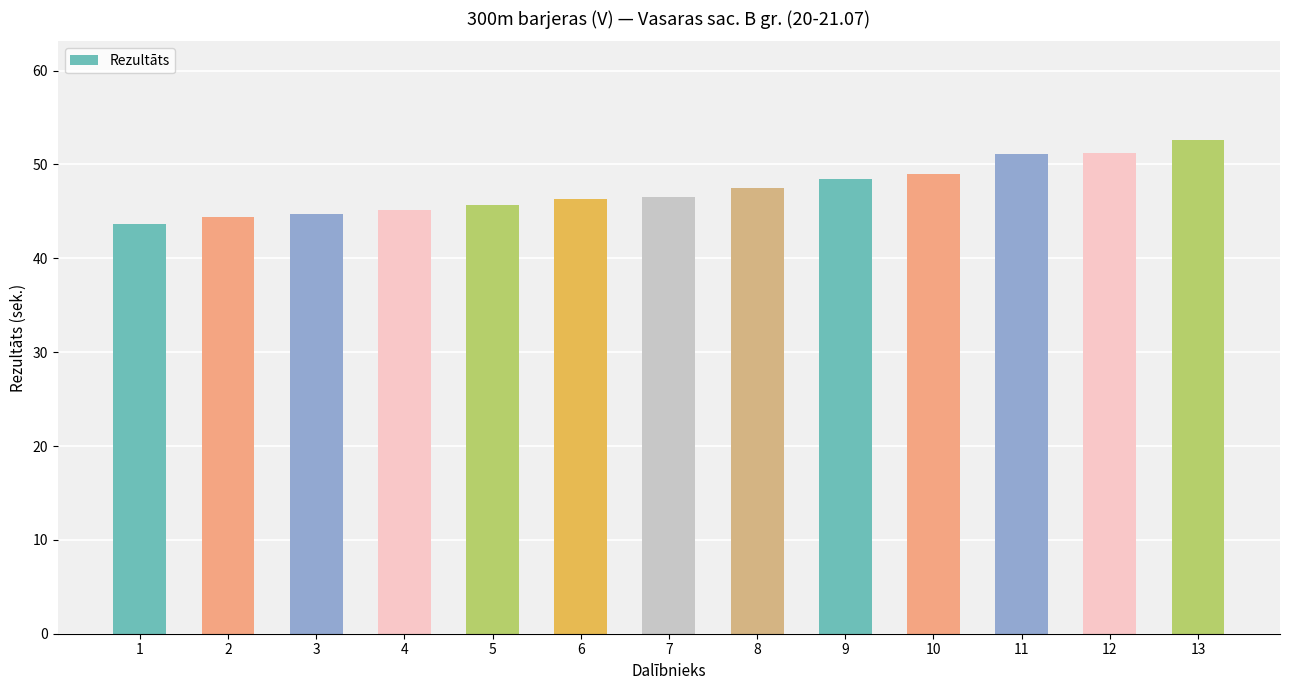

What is the average value?

47.4